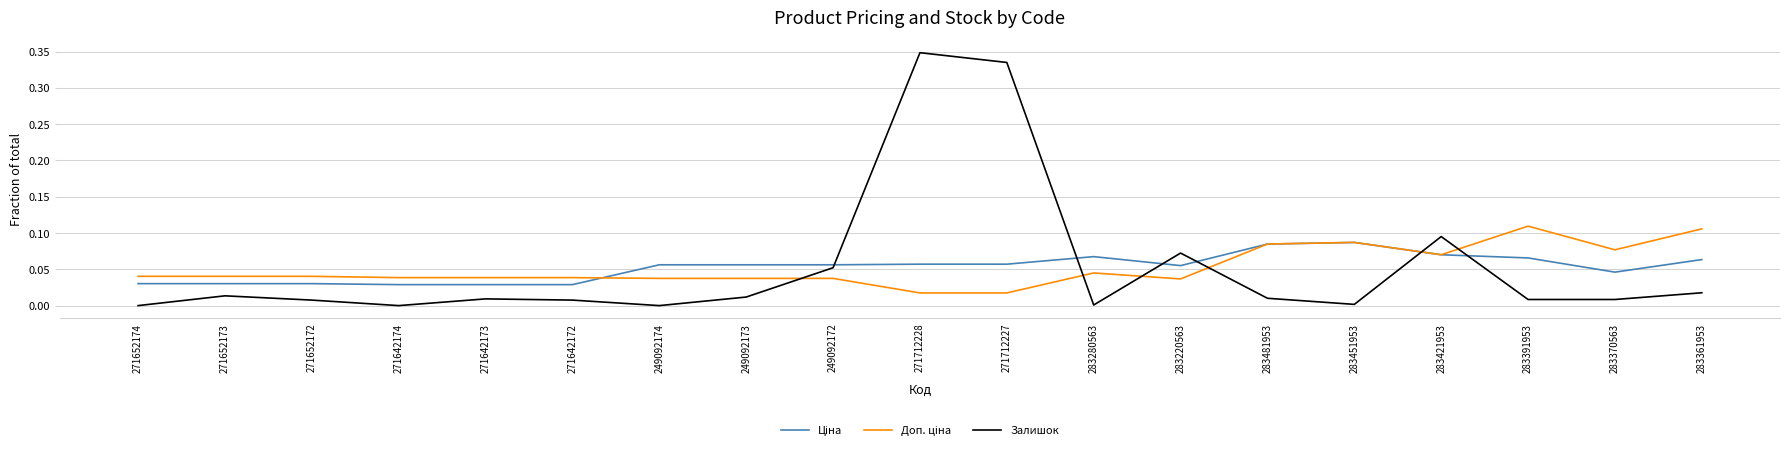

The Залишок series shows 0.5 at 271712228. True or false?

False